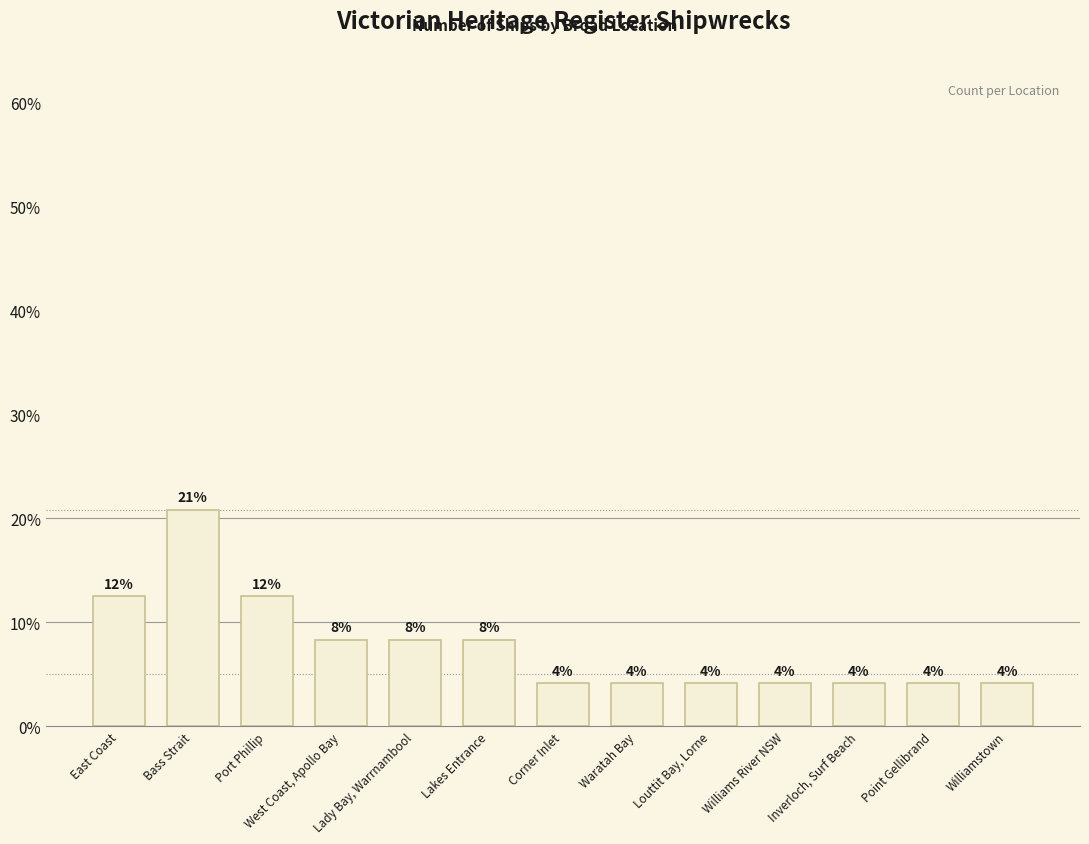

Are the bars horizontal?

No